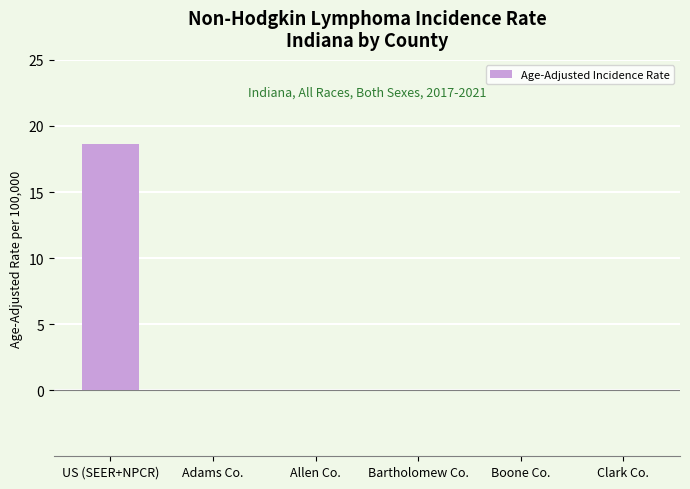

Does the chart contain stacked bars?

No